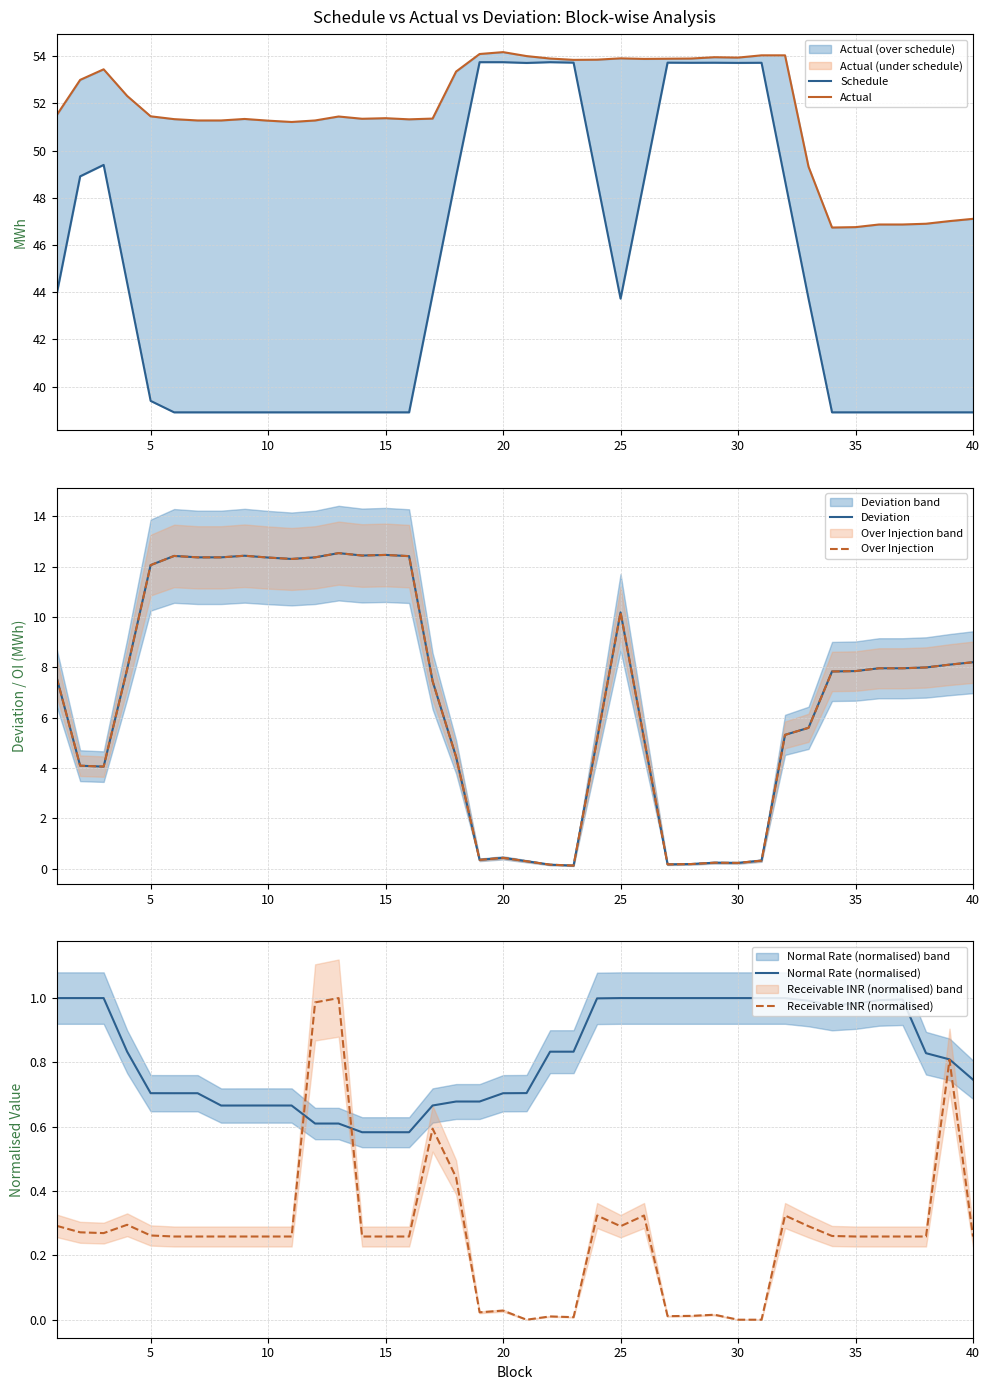

True or false: Schedule has more than 2 interior local peaks.

True